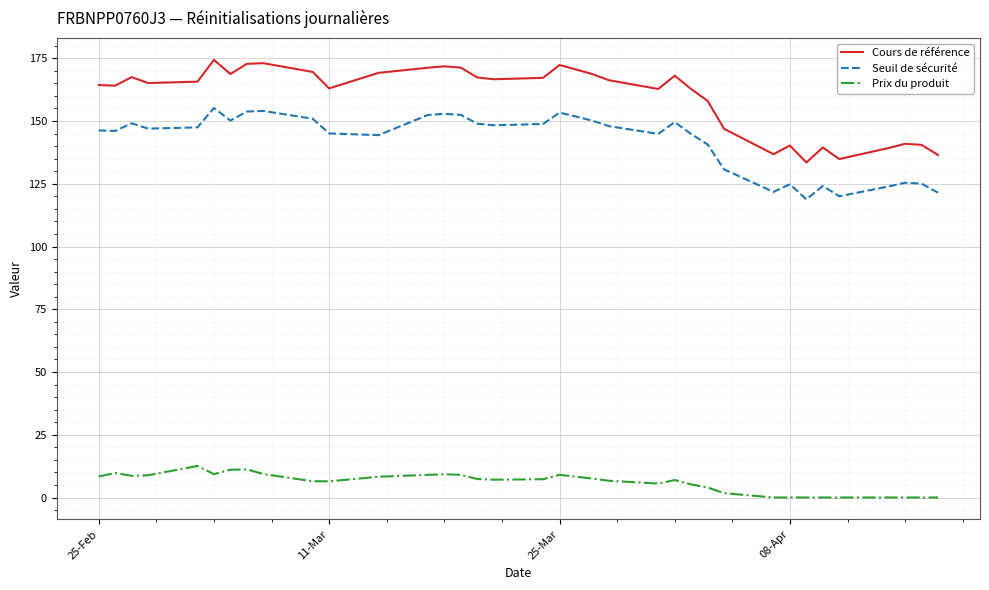

Rank the series by their maximum value, from lowest to highest.

Prix du produit, Seuil de sécurité, Cours de référence